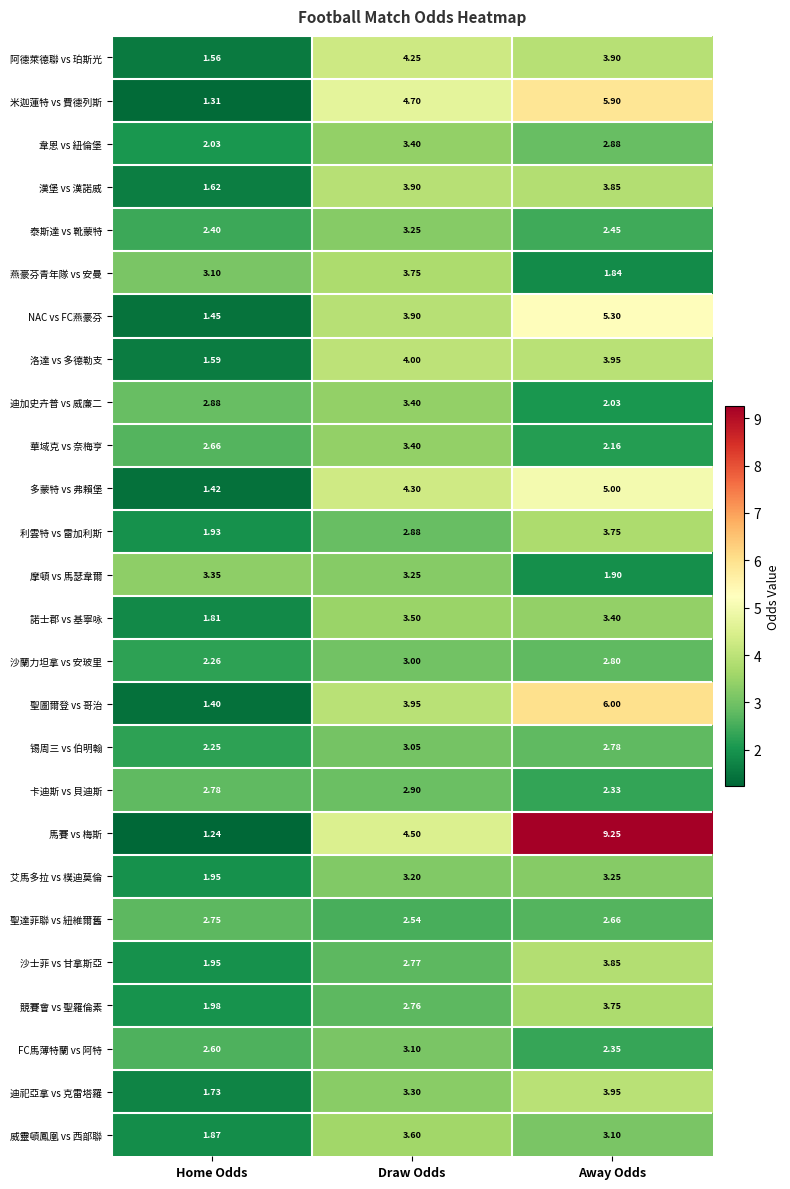

Which series has the largest range (max minus min)?

馬賽 vs 梅斯